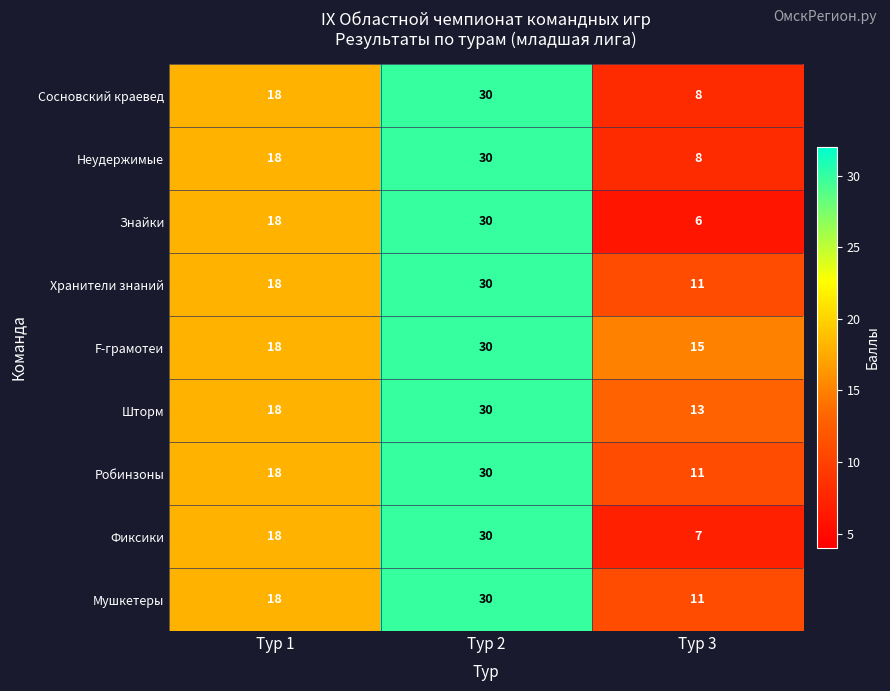

Which series has the largest total across all categories?

F-грамотеи